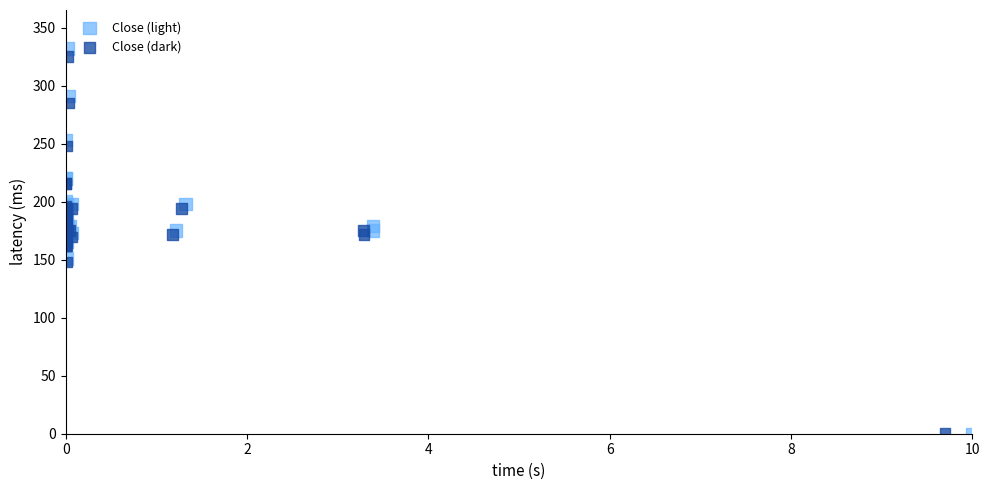

Which series has the widest spread of Y values?

Close (light)